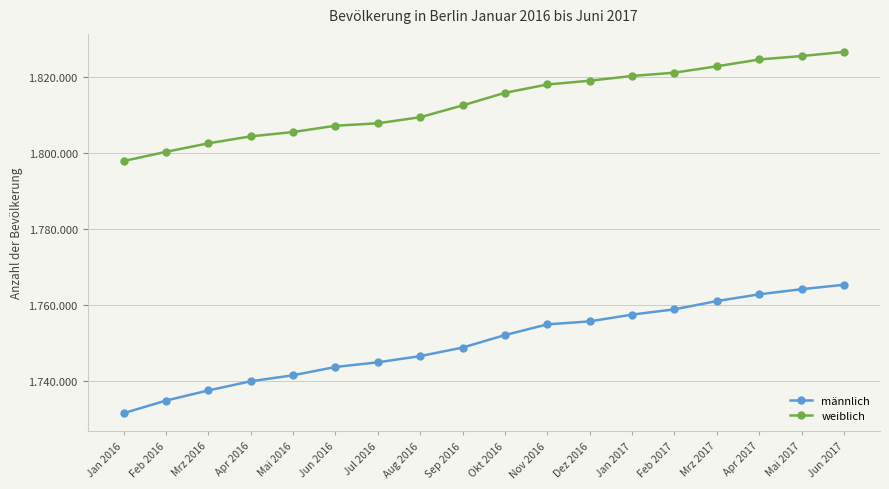

What is the label of the 7th point from the right?

Dez 2016